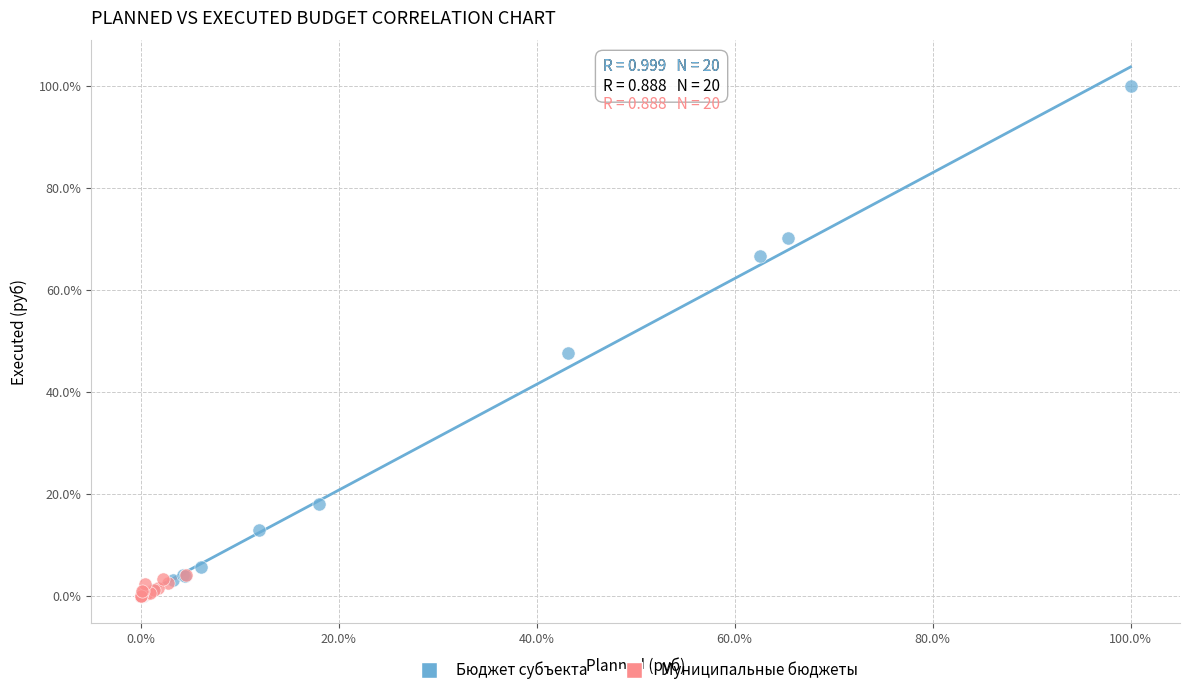

Which series contains the highest Y value?

Бюджет субъекта